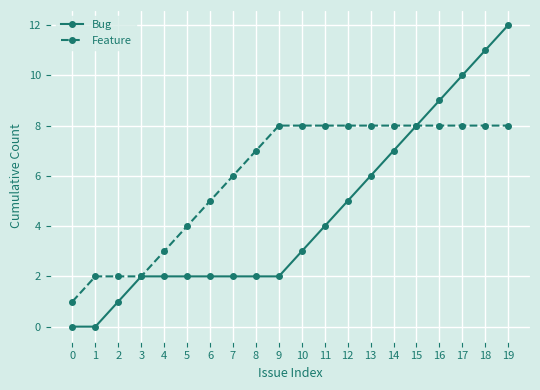

Which series changed the most between 3 and 12?

Feature